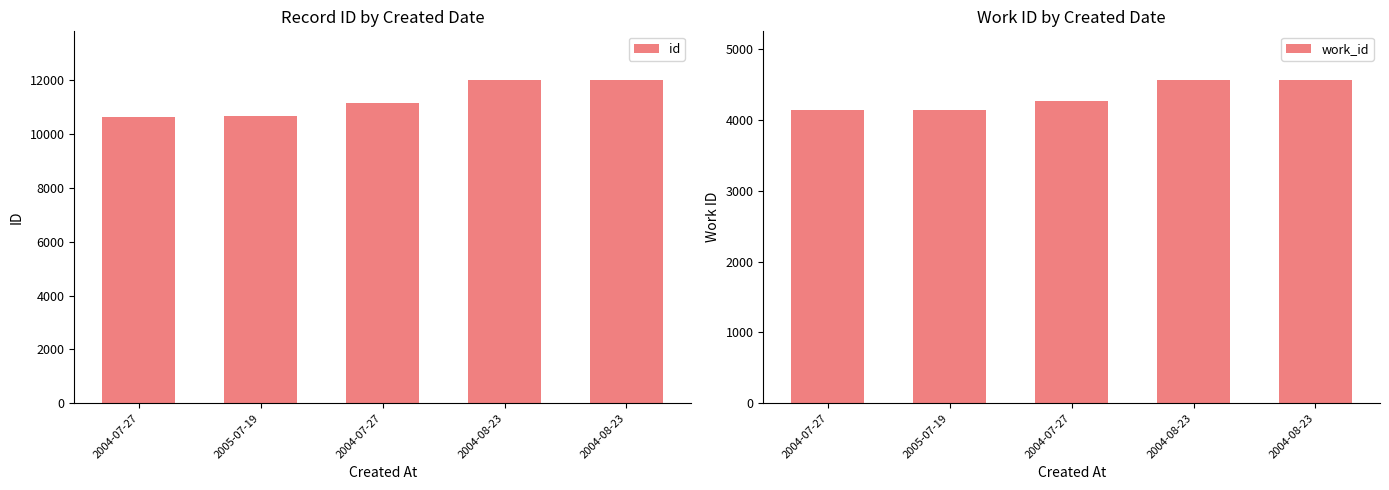

What is the difference between the id values at 2004-08-23 and 2005-07-19?

1346